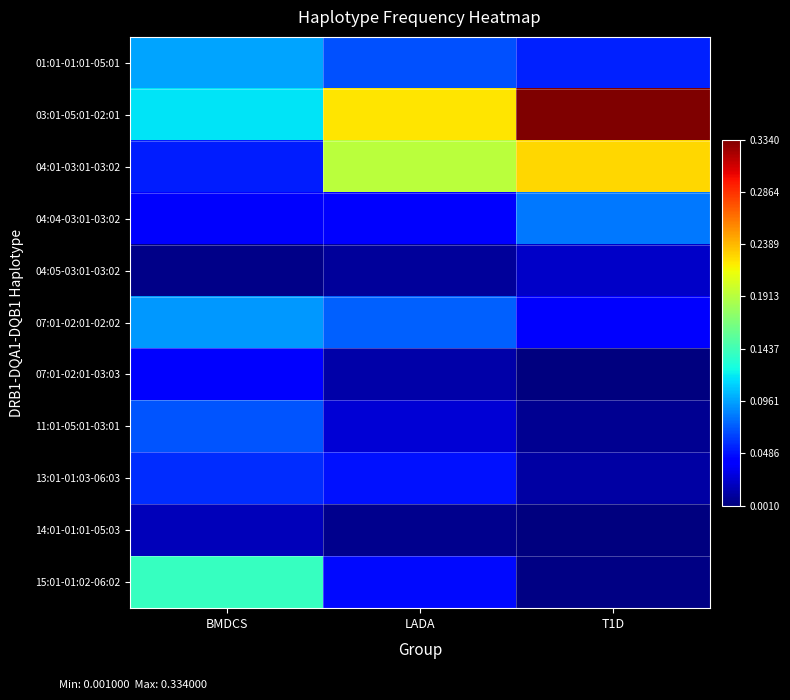

Count the number of categories in the chart.

3